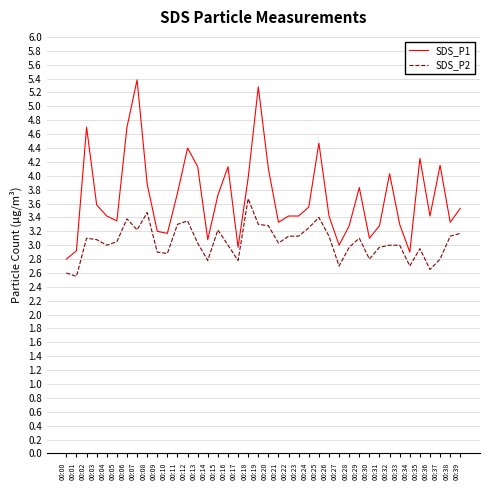

Is it true that SDS_P1 equals 5.2 at 00:14?

False